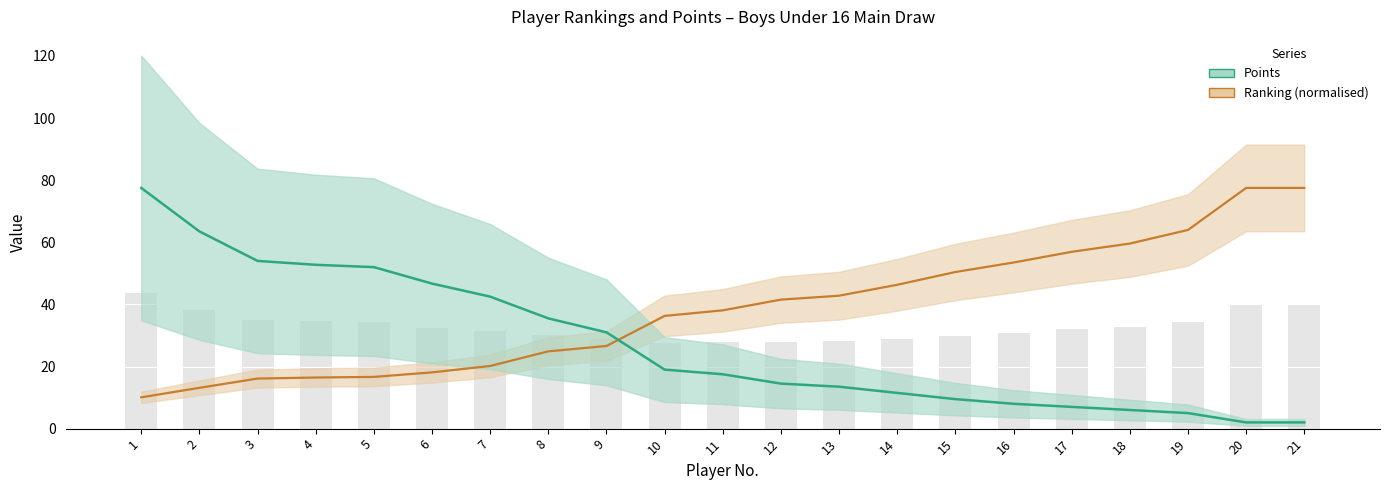

Rank the series by their maximum value, from lowest to highest.

Points, Ranking